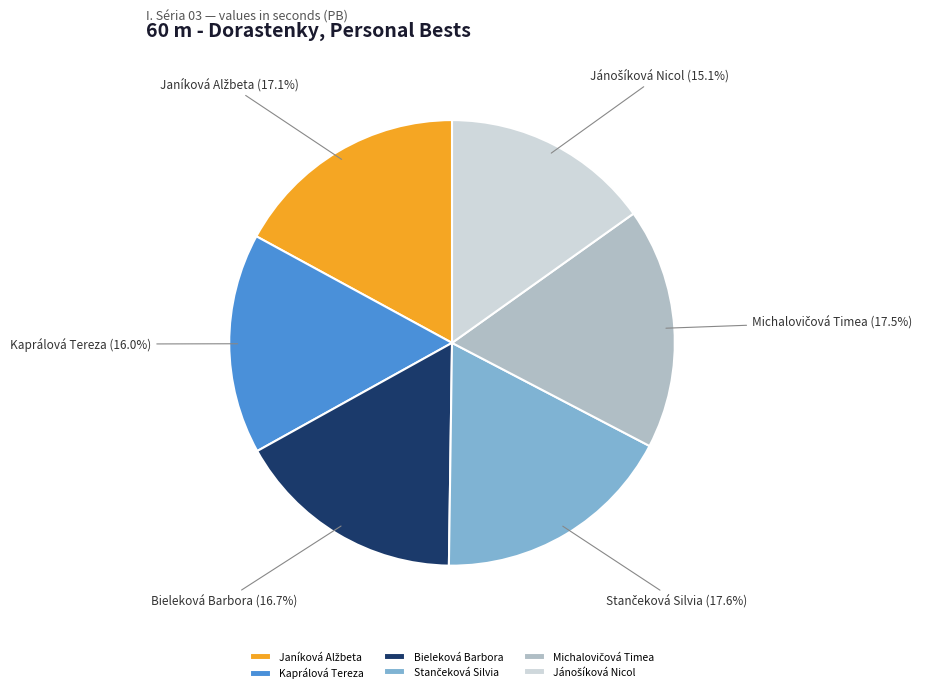

To the nearest percent, what is the difference between the largest and smallest slice percentages?

2%